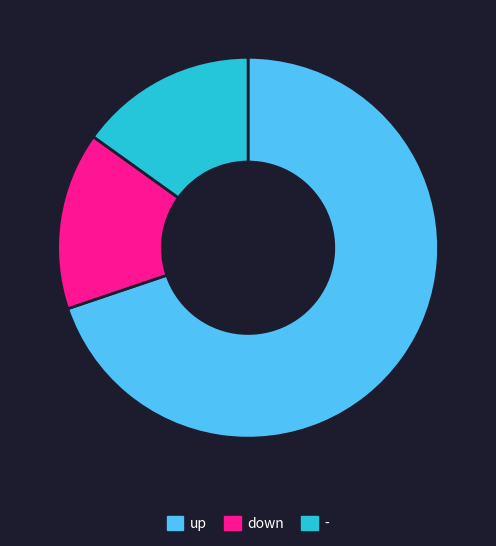

What is the majority slice?

up